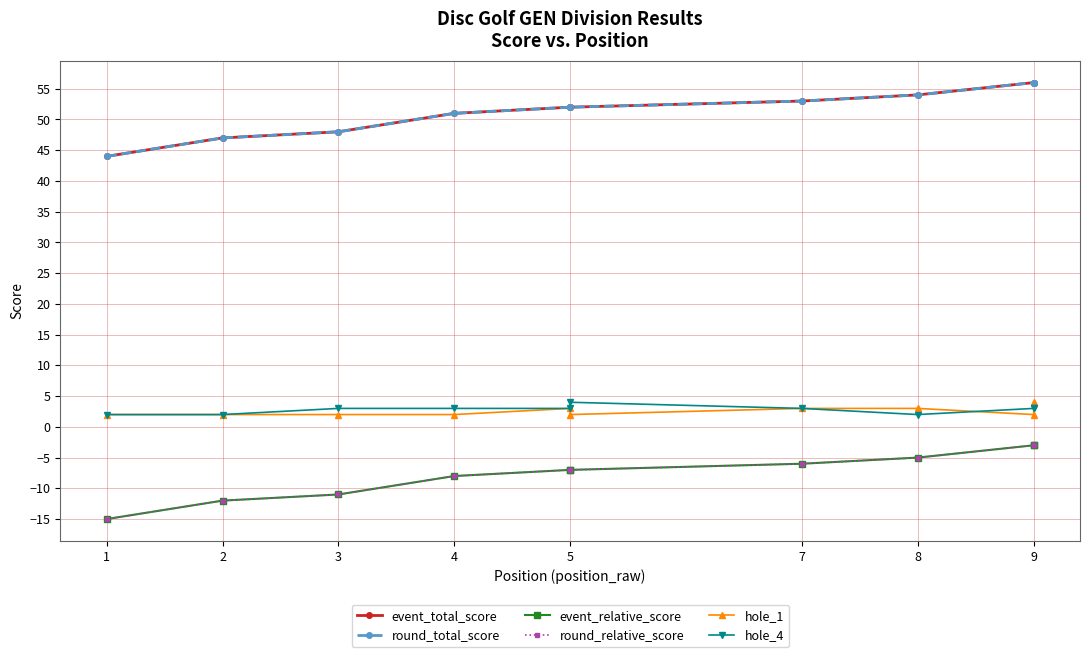

How many series are shown in this chart?

6